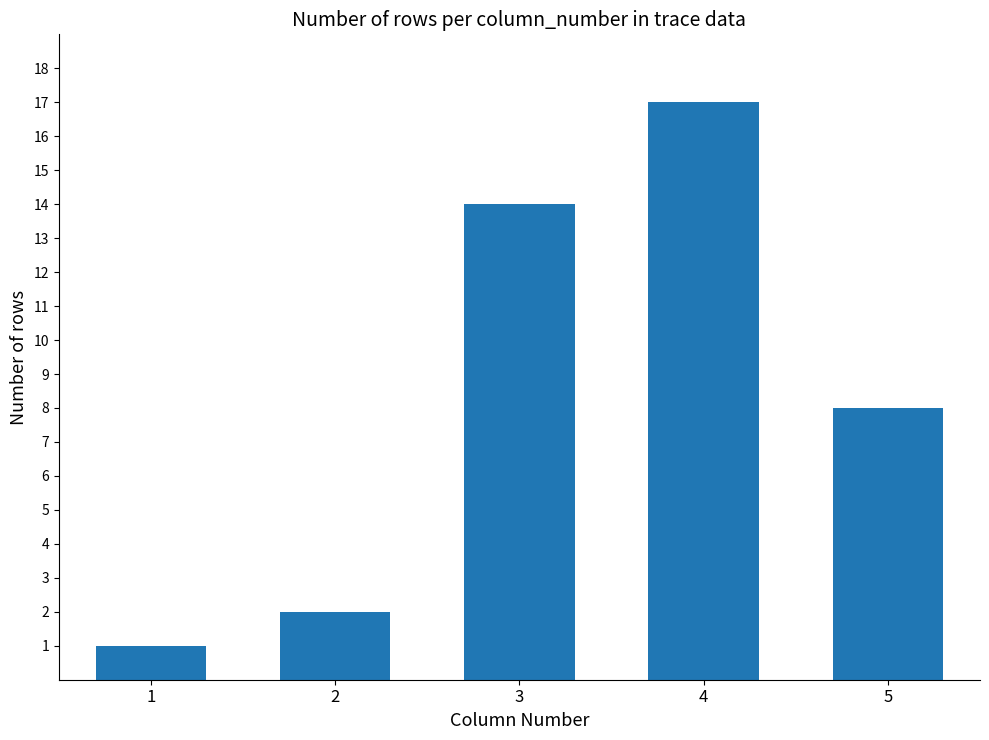

What is the sum of all values?

42